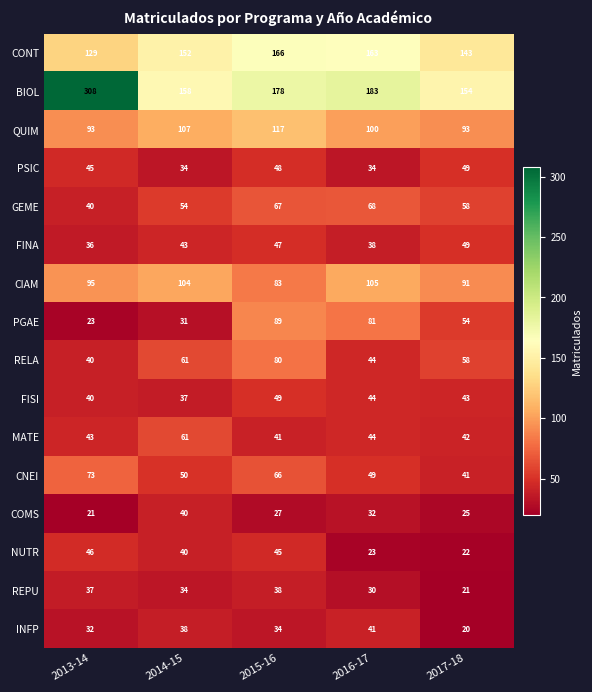

What is the difference between the maximum and minimum values in the FISI series?

12